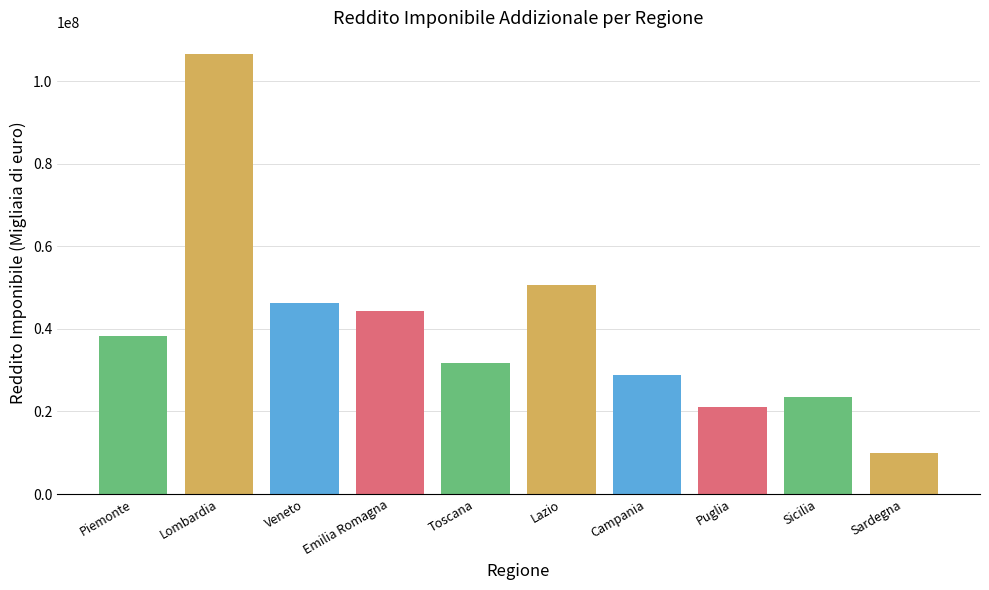

The value at Campania is 28873066. True or false?

True